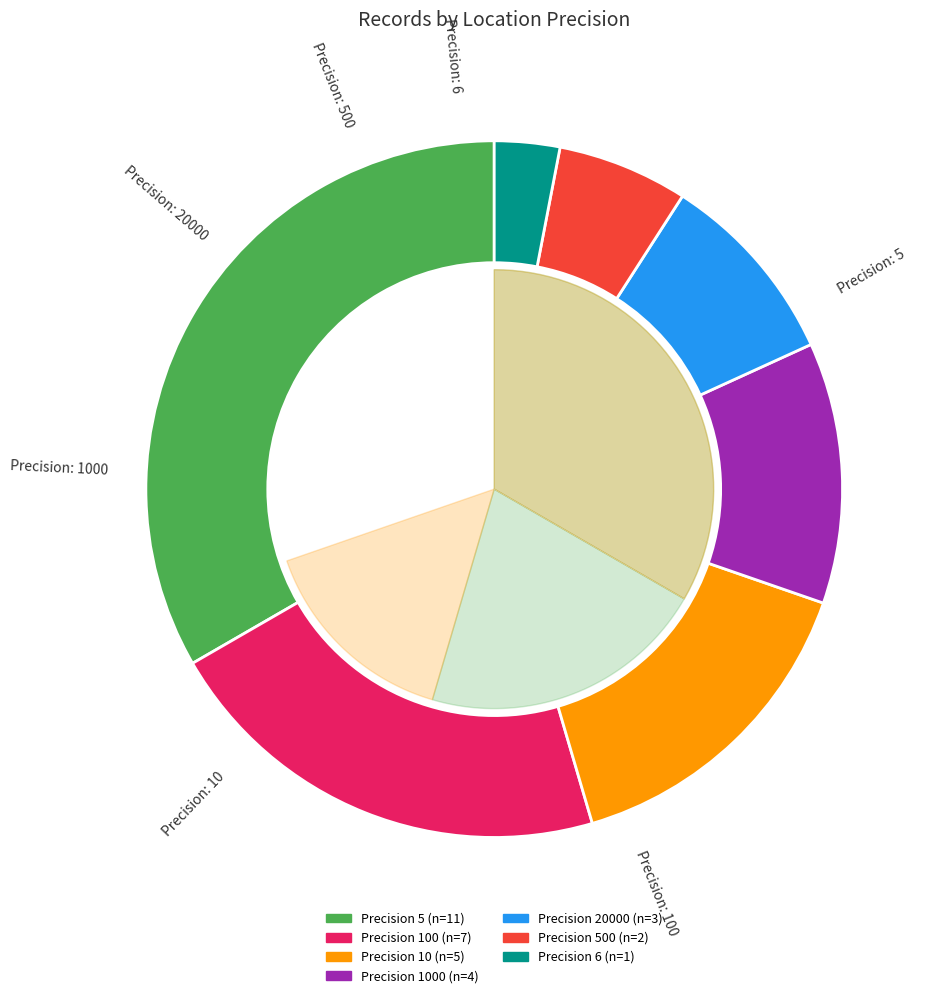

Combined, what portion of the pie is 20000 and 10?

24.2%